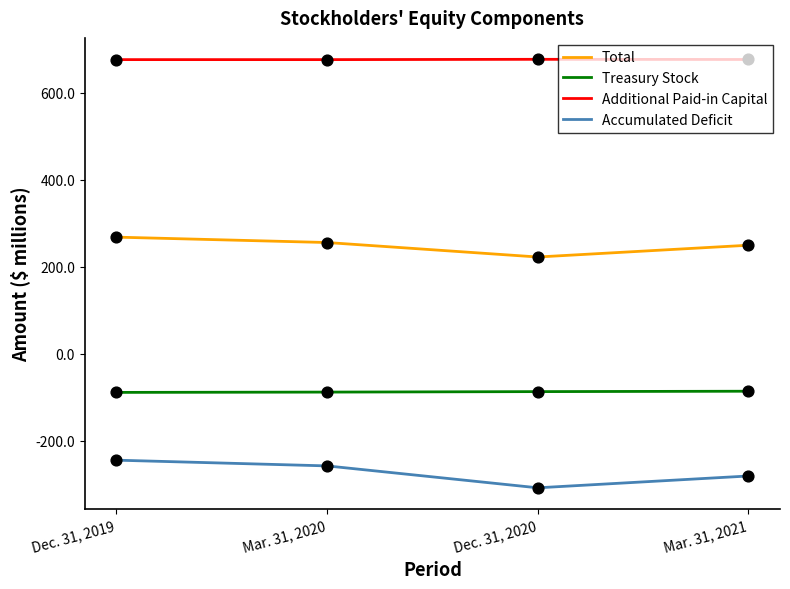

What is the total value across all series at Mar. 31, 2021?

559.3